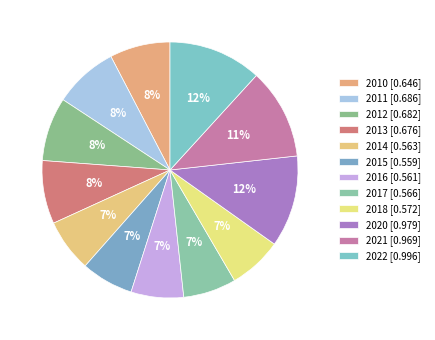

True or false: 2016 accounts for 1% of the total.

False